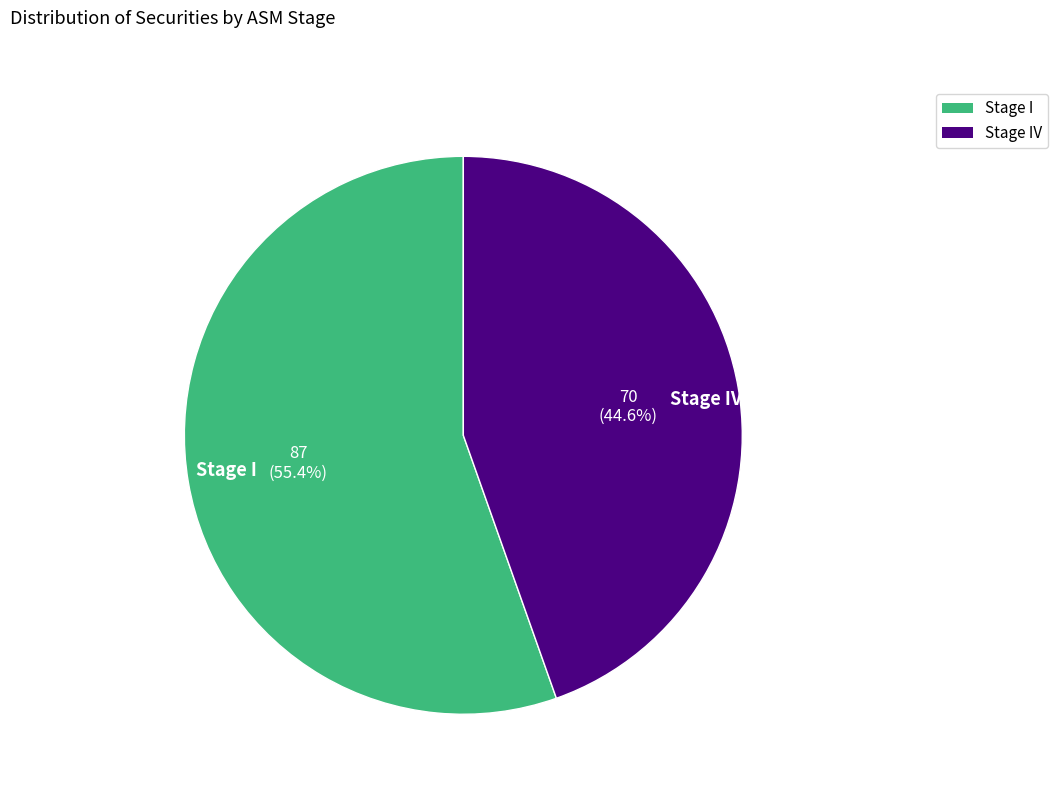

To the nearest percent, what is the difference between the largest and smallest slice percentages?

11%